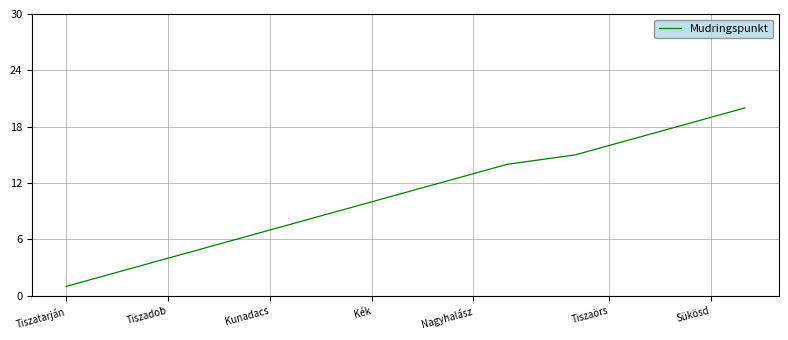

What is the maximum value shown in the chart?

20